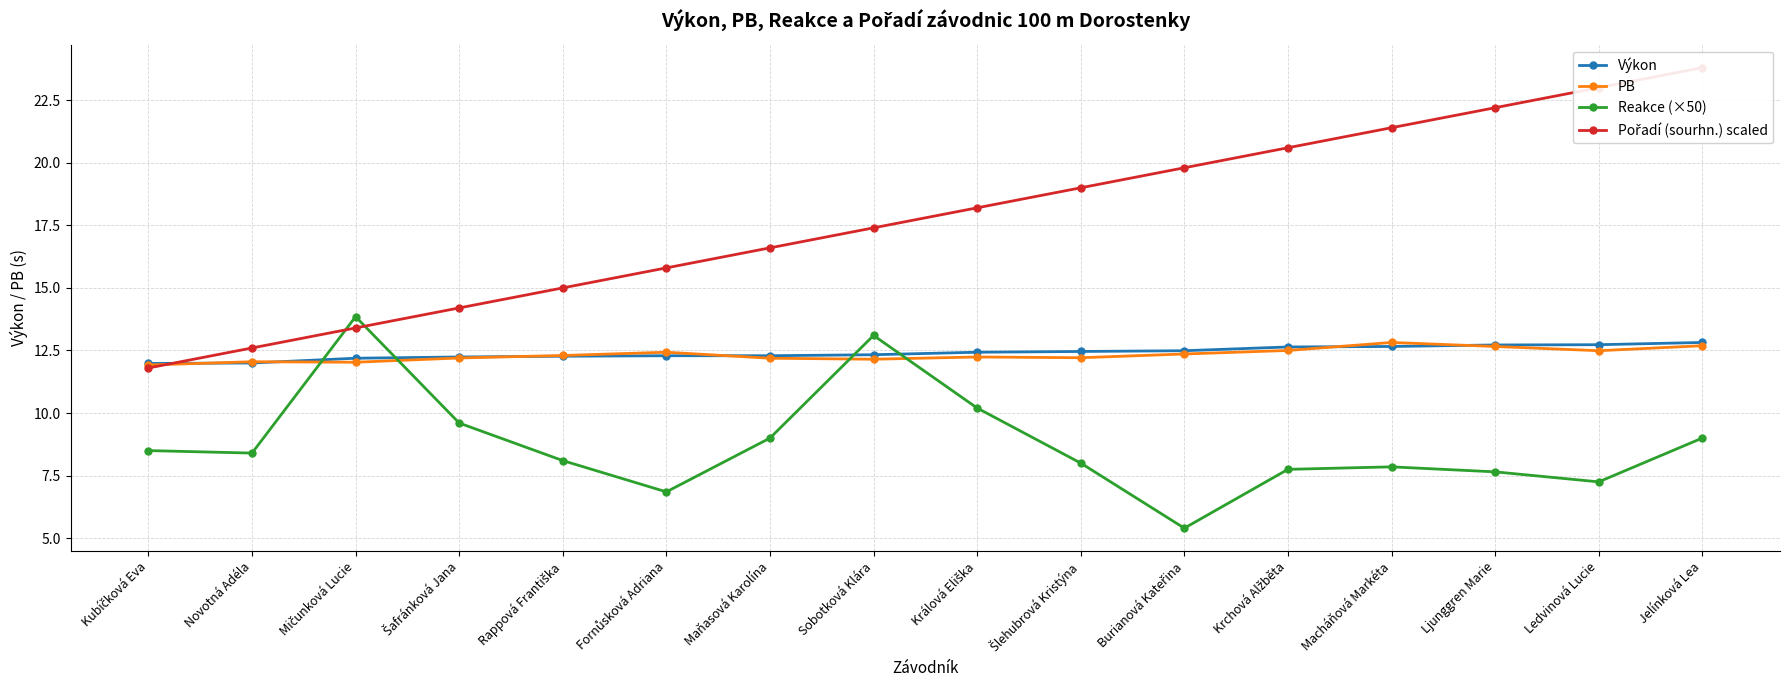

Is it true that Reakce (×50) equals 3.5 at Rappová Františka?

False